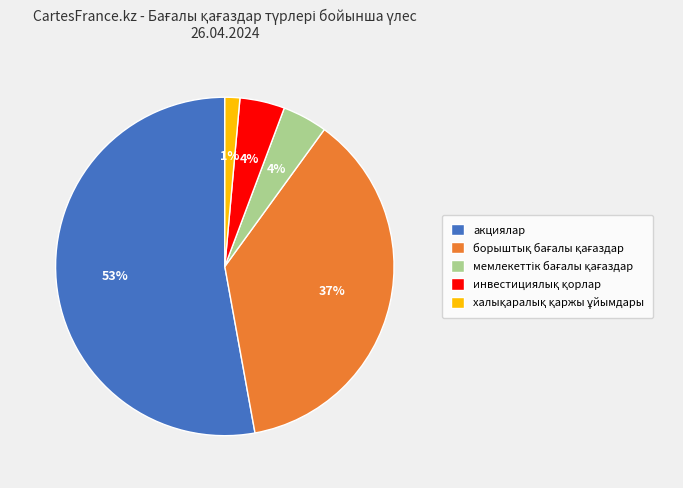

What is the majority slice?

акциялар